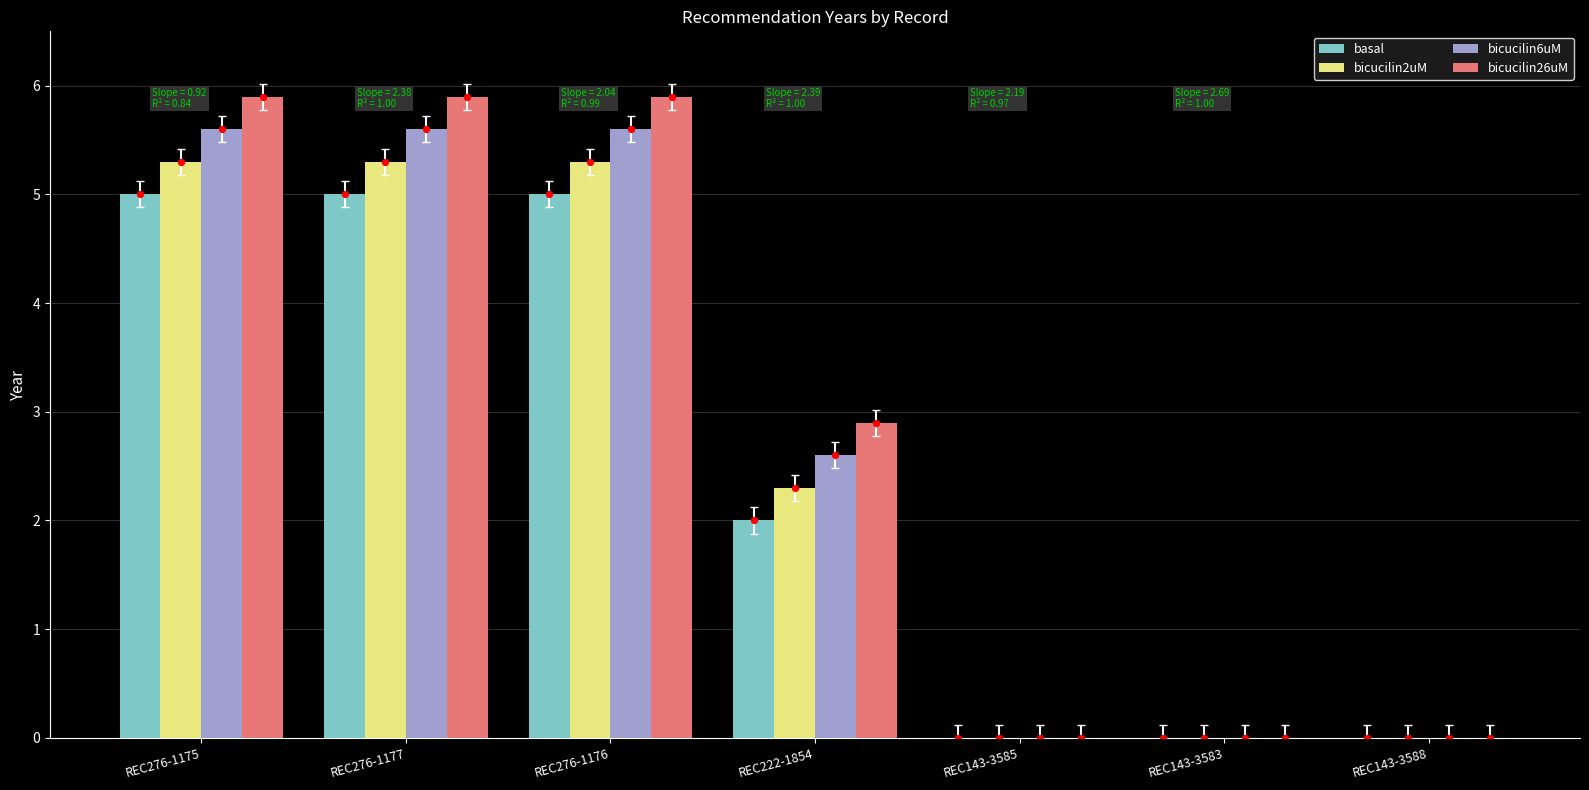

Which series contains the highest Y value?

bicucilin26uM